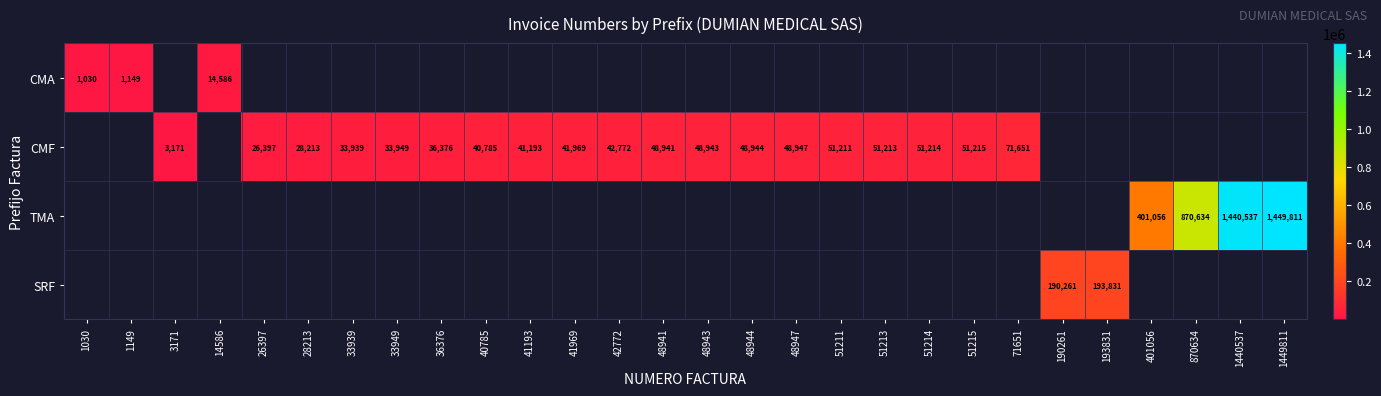

At how many categories does at least one series exceed 43004?

15